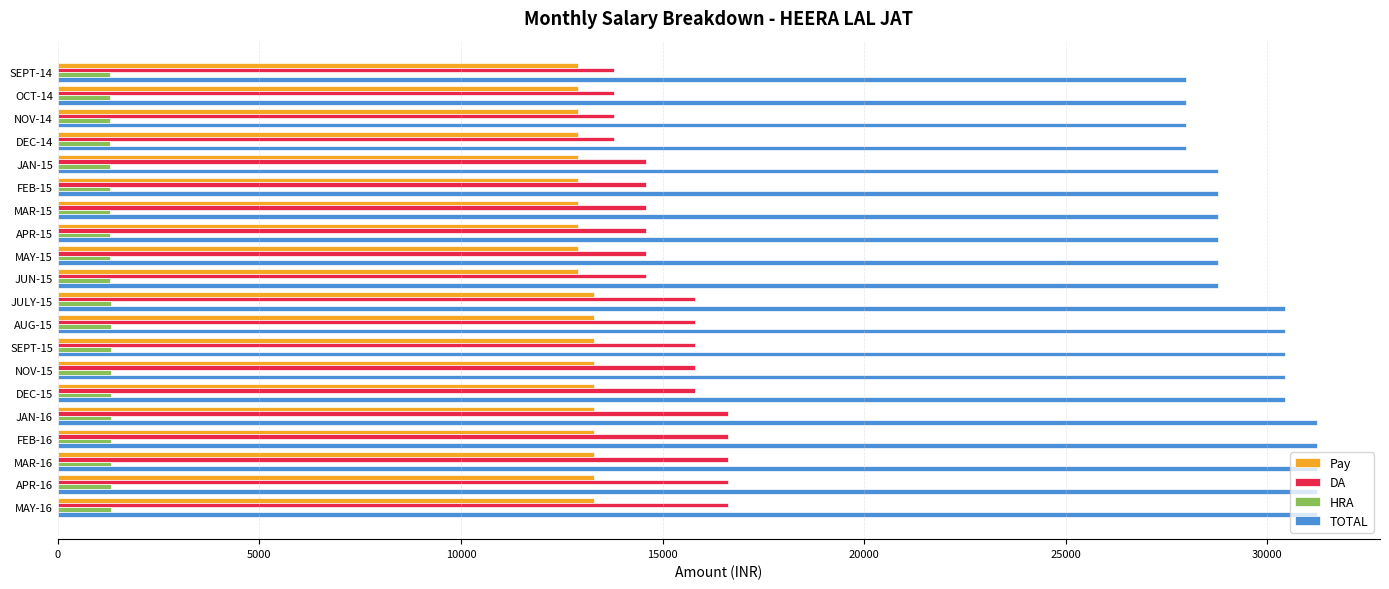

At how many categories does at least one series exceed 24005?

20